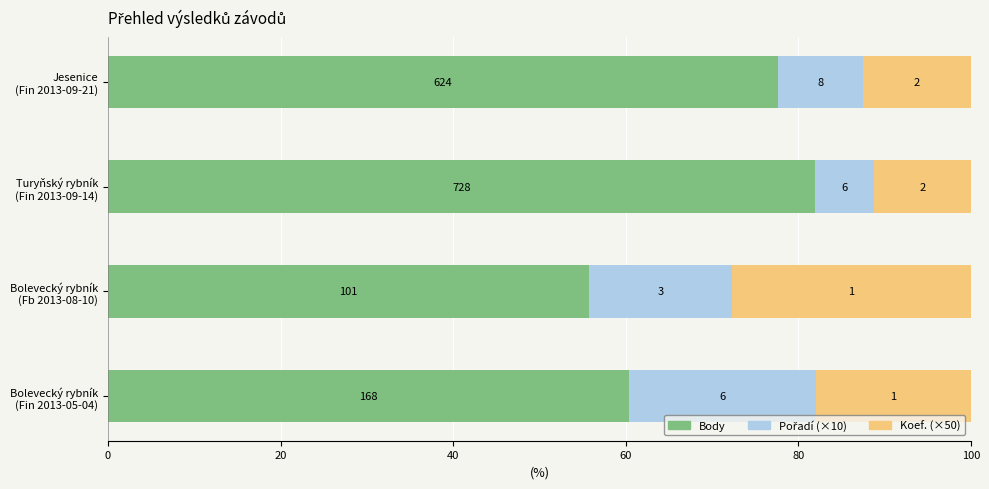

What is the value of the Pořadí (×10) bar at the 3rd from the left?

6.8